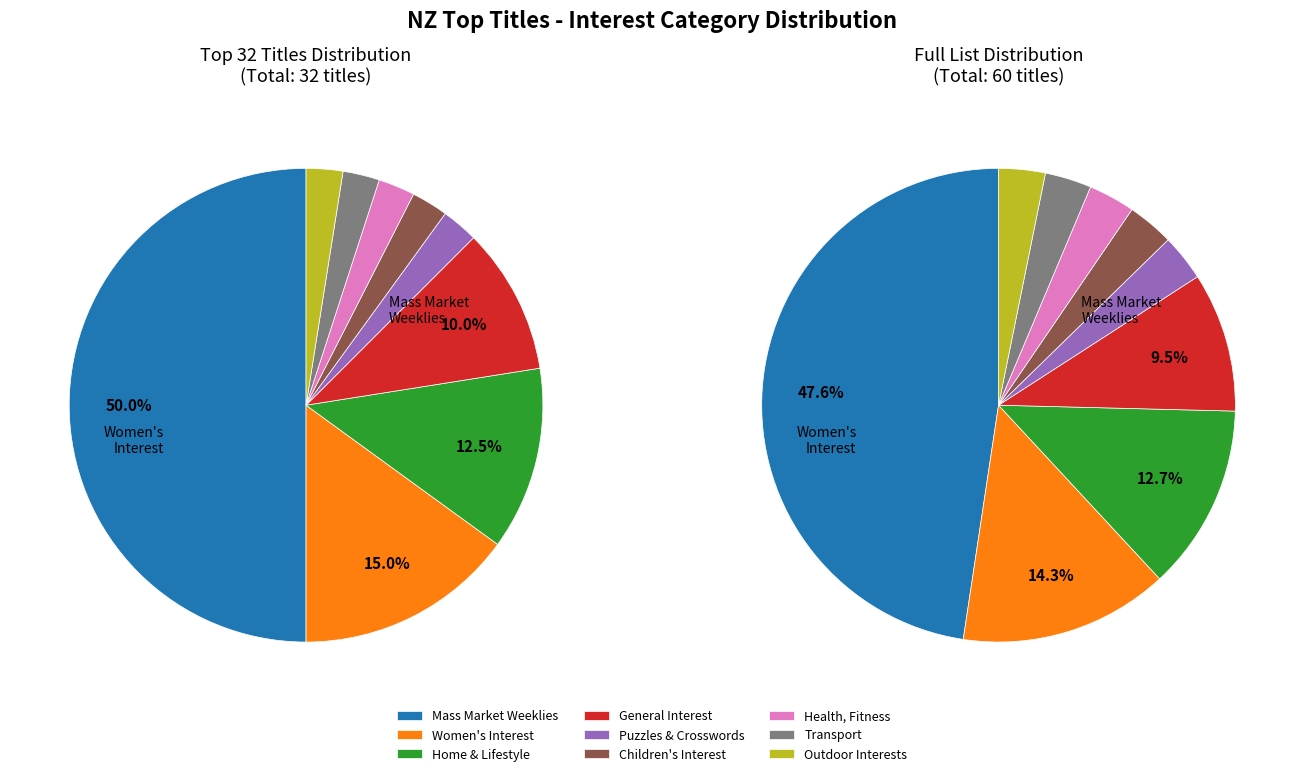

What is the smallest slice in the pie chart?

Puzzles & Crosswords